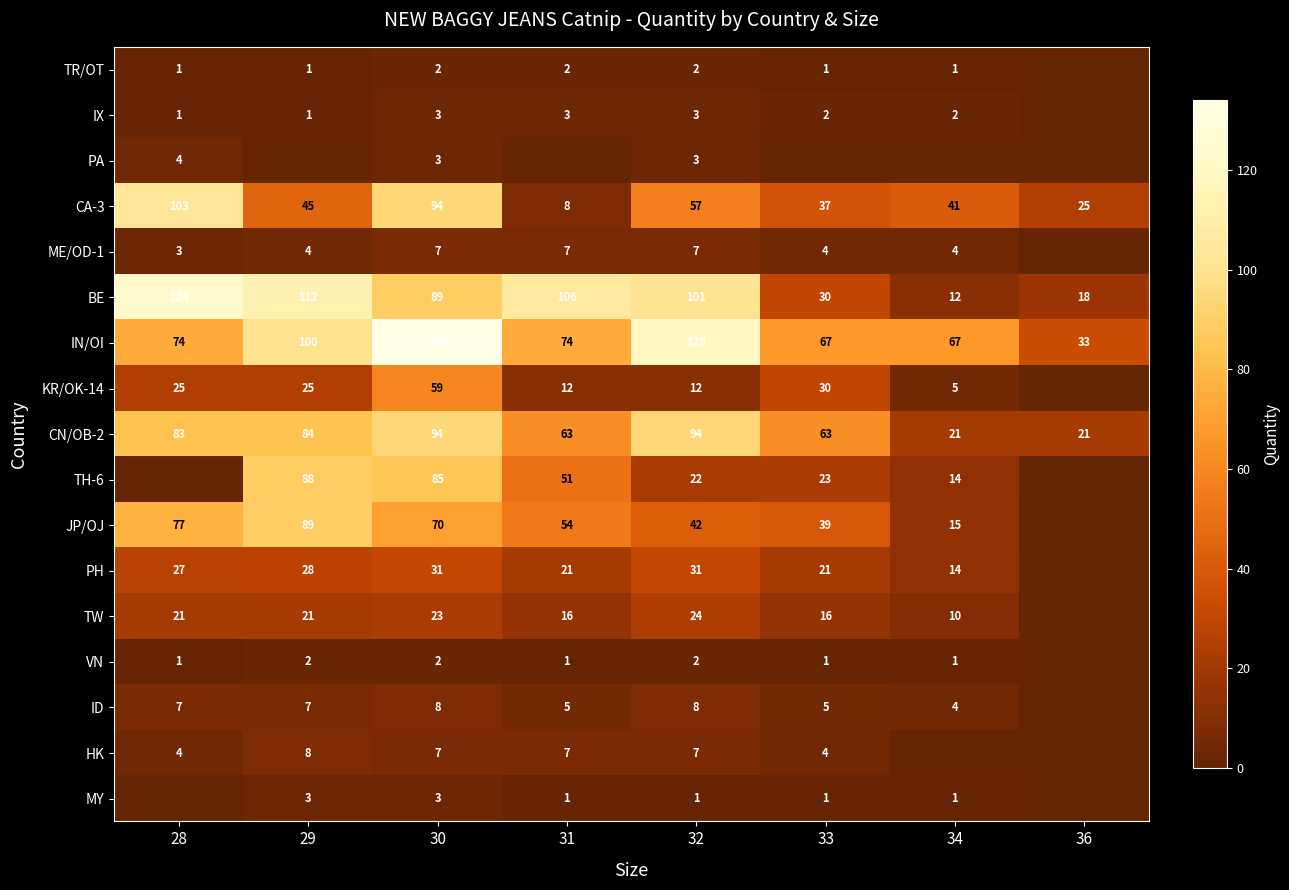

What is the total value across all series at 29?

618